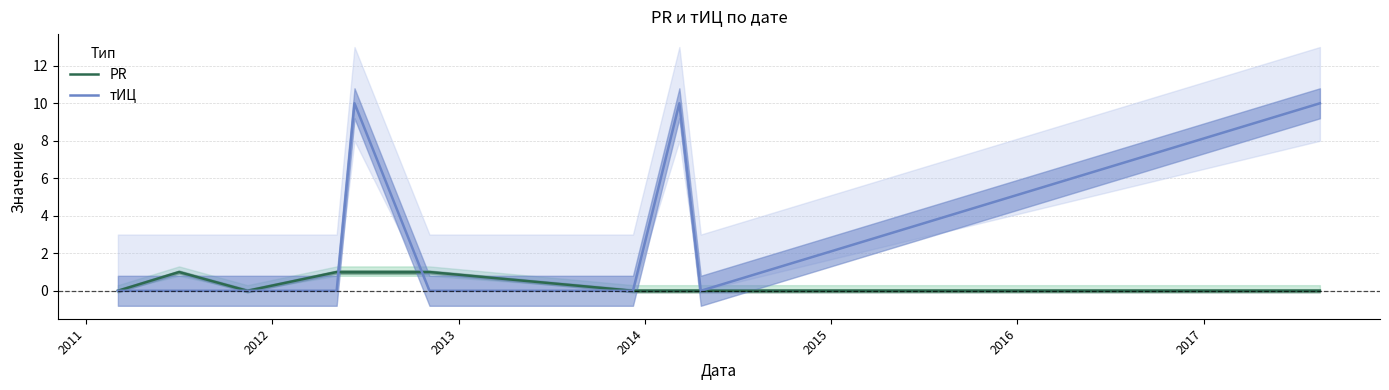

True or false: PR has more than 1 interior local peaks.

False